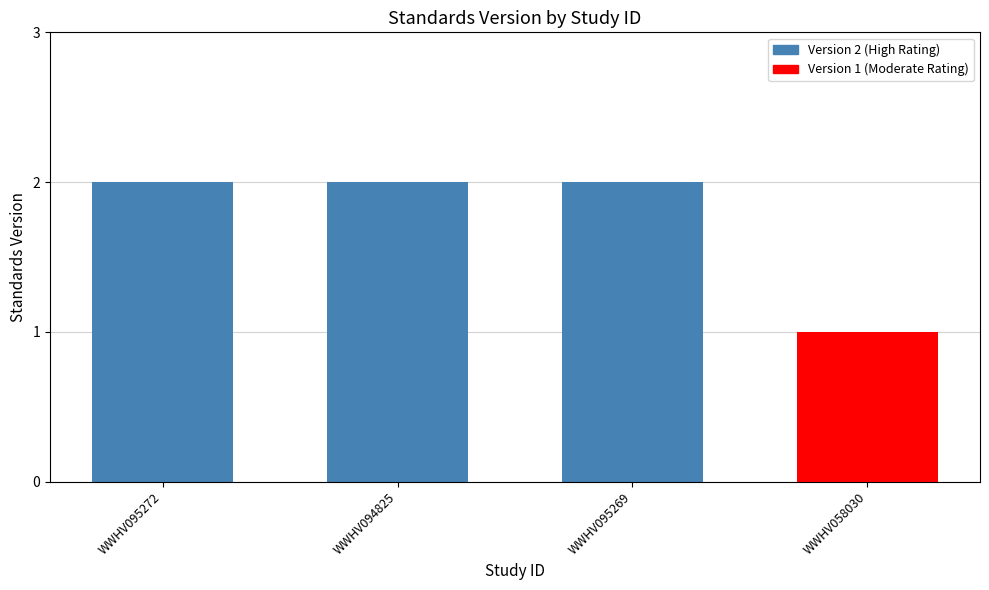

What is the label of the 2nd bar from the left?

WWHV094825